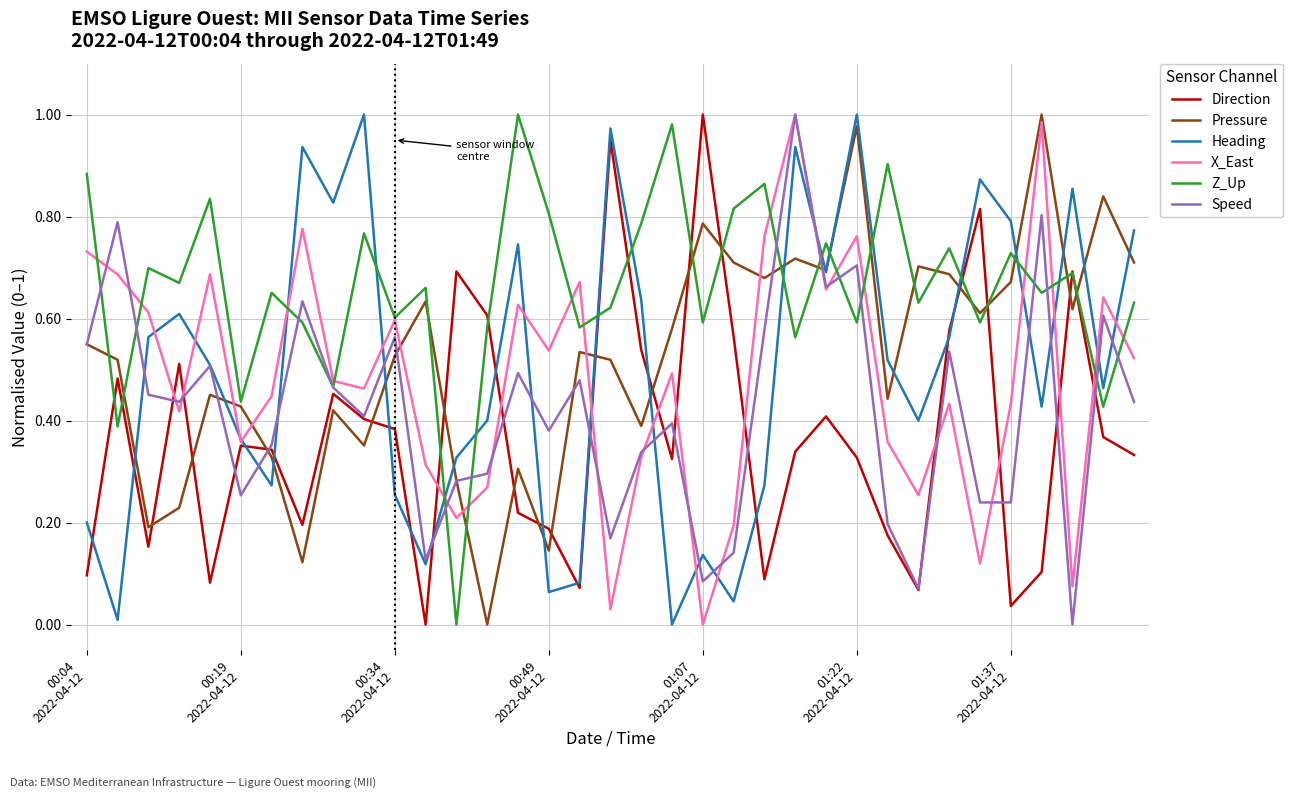

What are all the series names shown in the legend?

Direction, Pressure, Heading, X_East, Z_Up, Speed